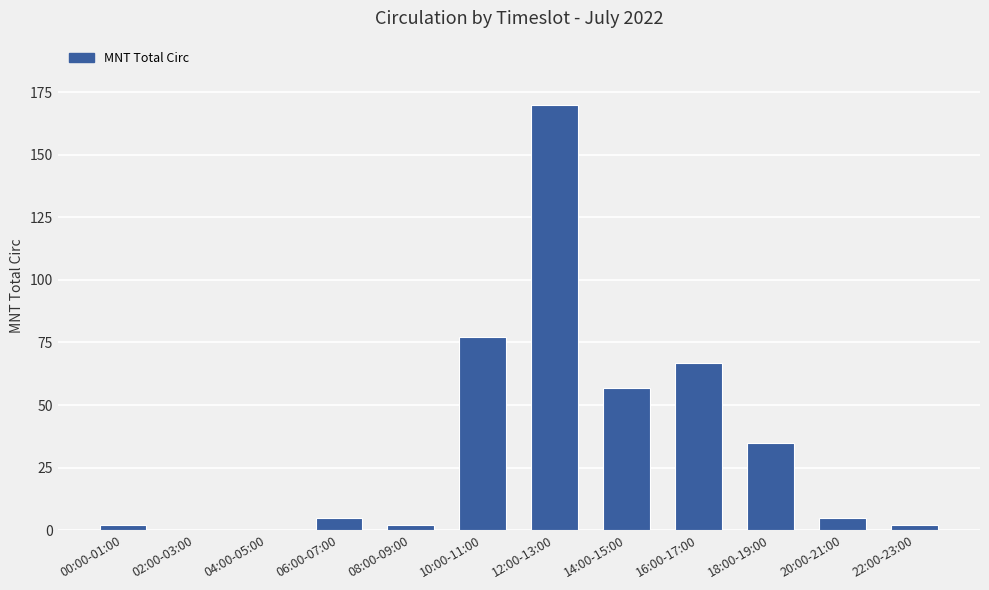

What is the maximum value shown in the chart?

170